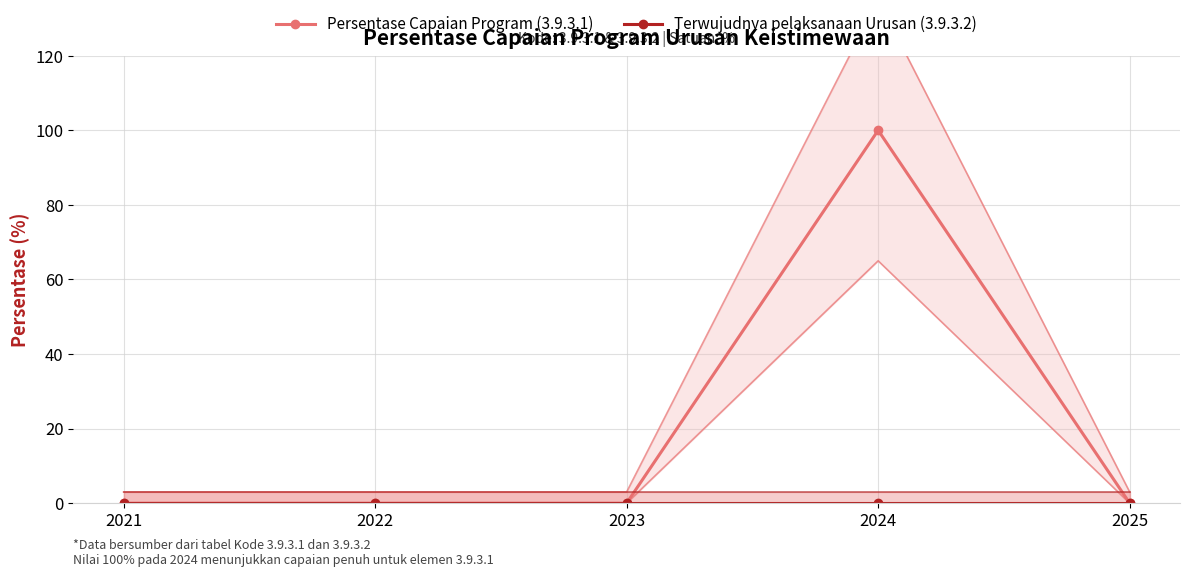

How many interior local peaks does the Persentase Capaian Program (3.9.3.1) series have?

1